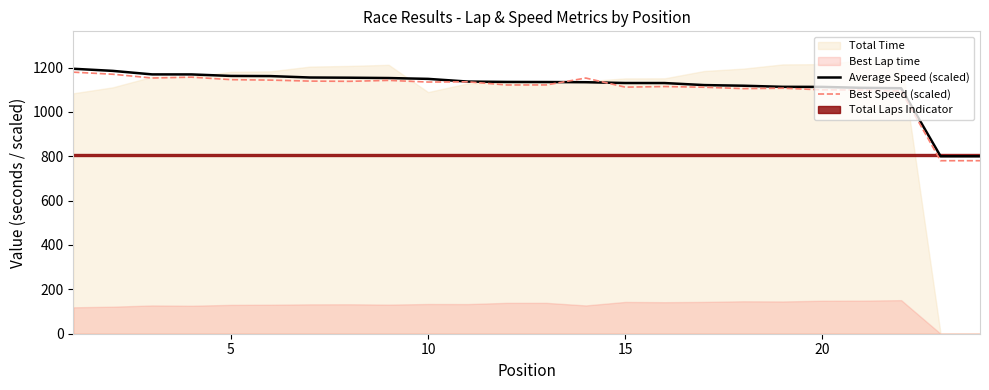

How many data points does each series have?

24